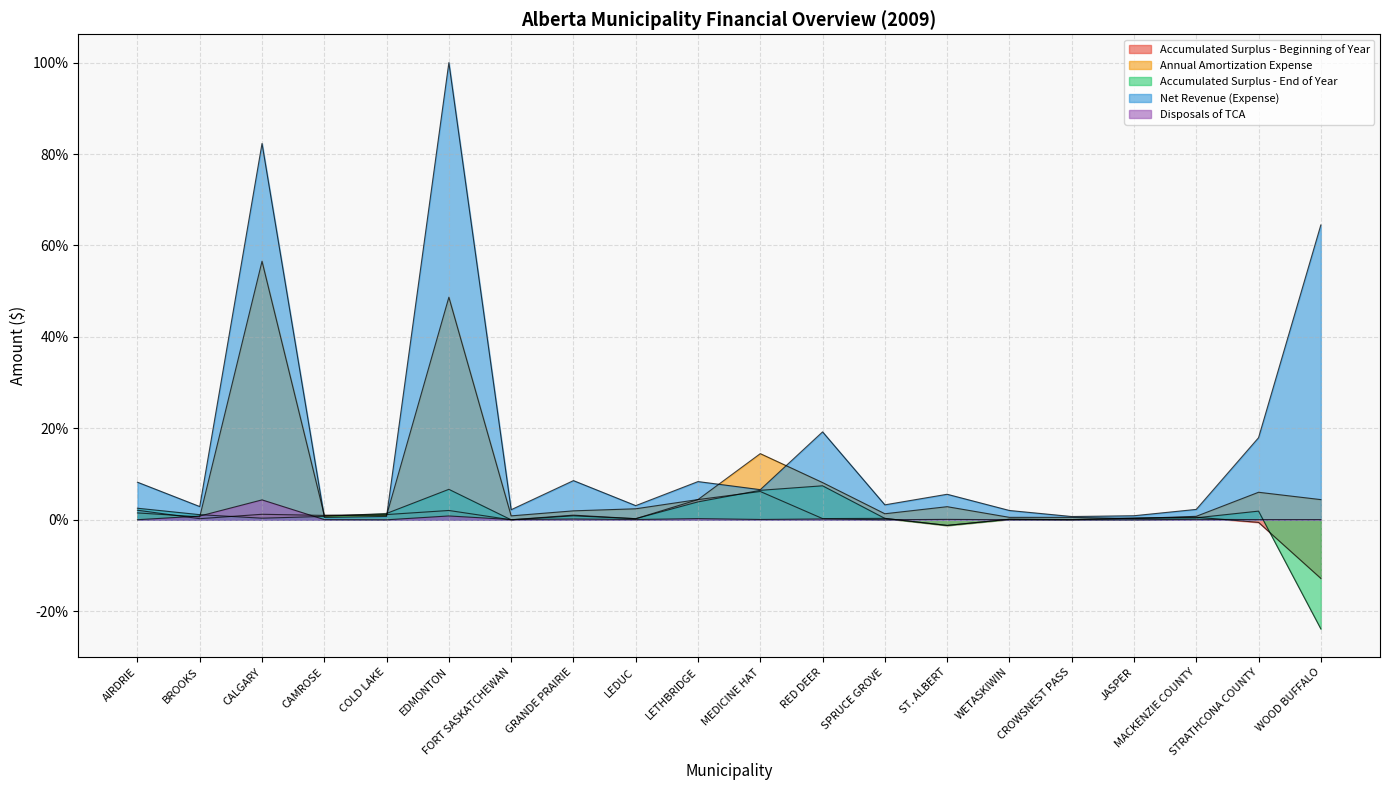

Between MACKENZIE COUNTY and JASPER, which is larger?

MACKENZIE COUNTY